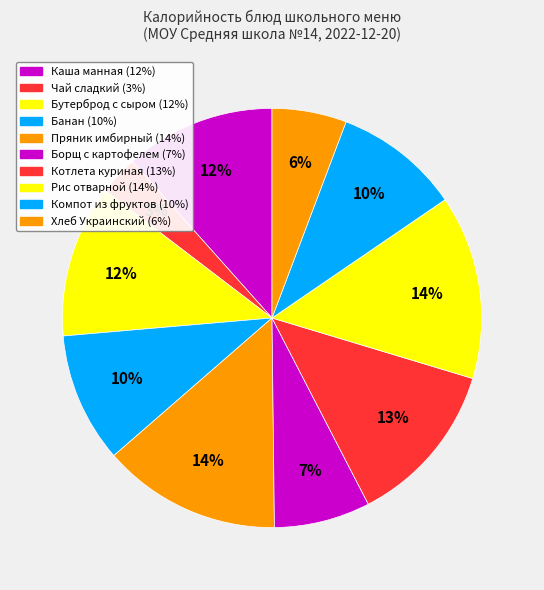

How many segments does this pie chart have?

10